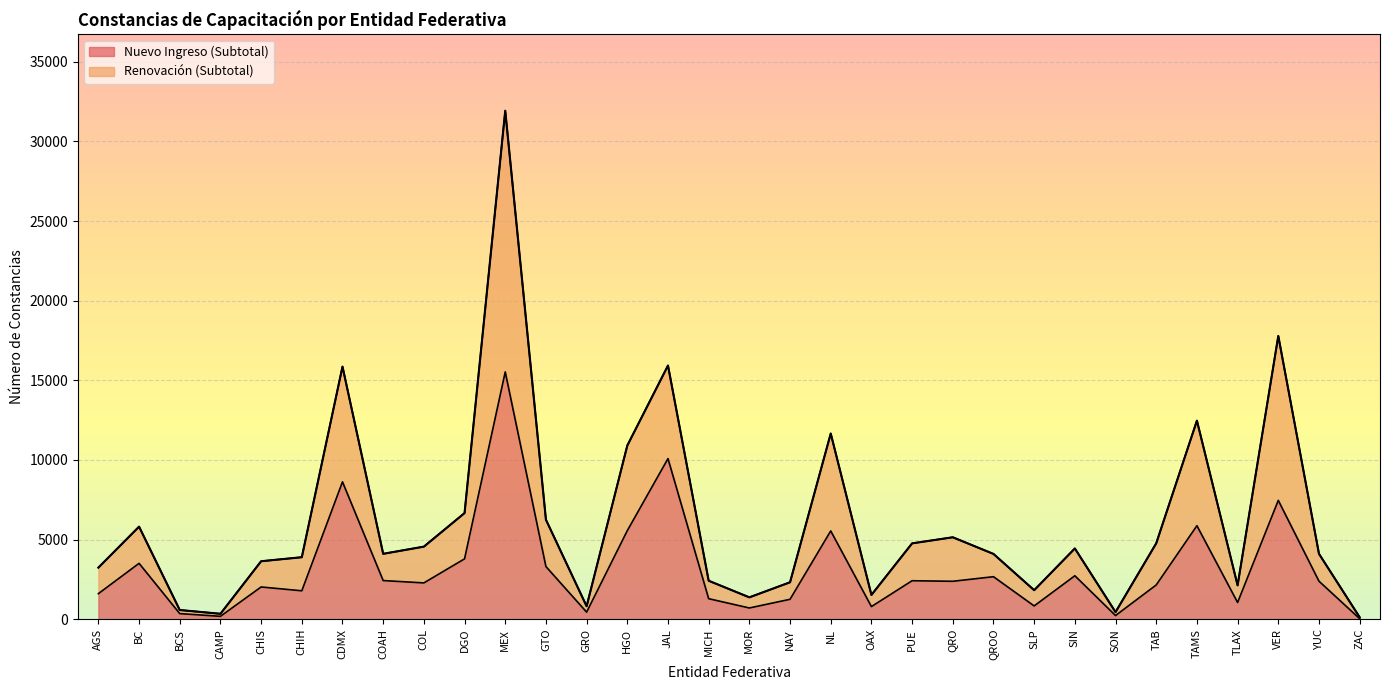

At which category is the sum across all series the highest?

MEX